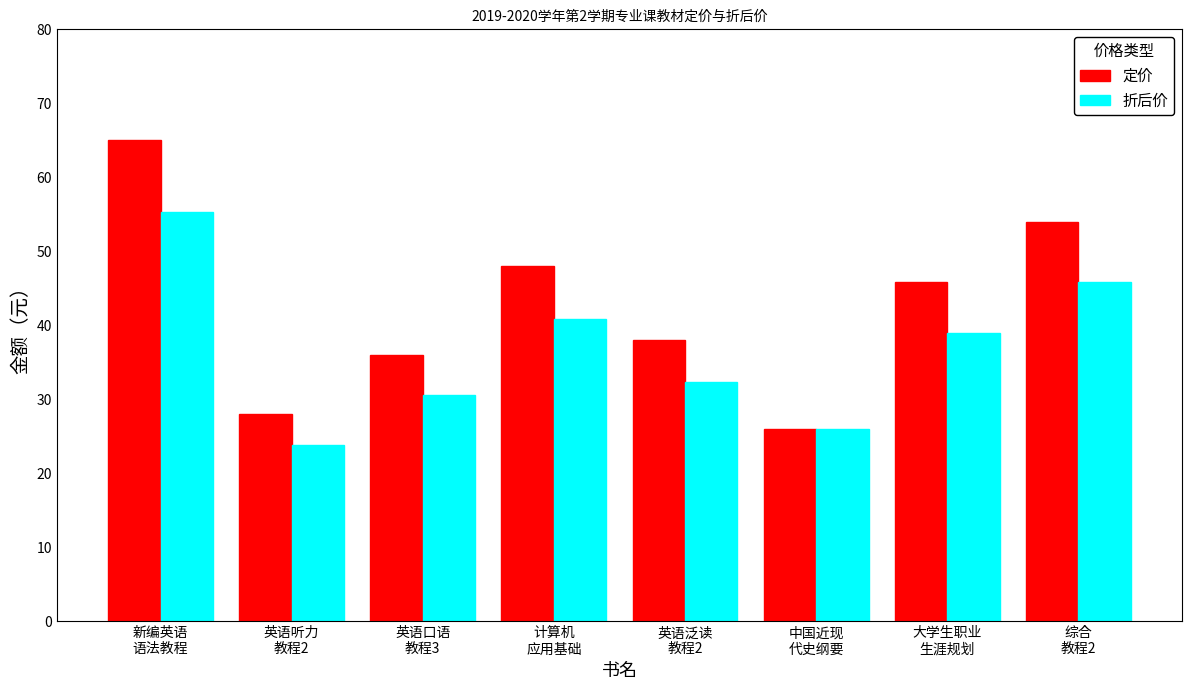

At which label is 定价 closest to 45?

大学生职业
生涯规划